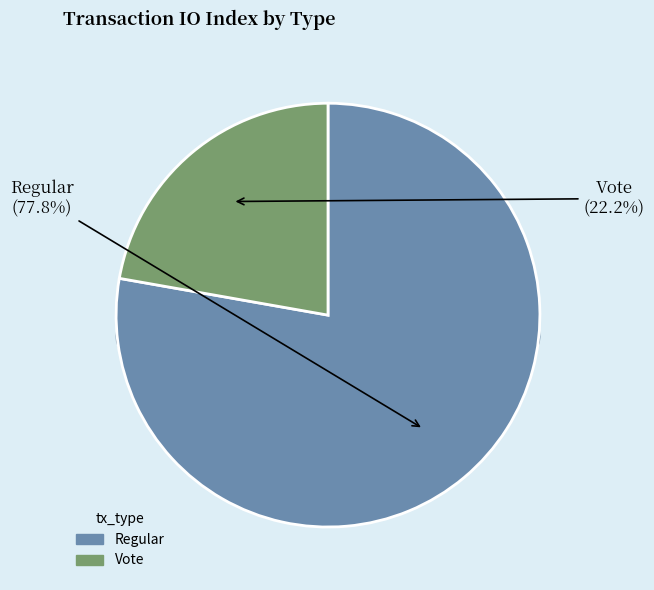

How many segments does this pie chart have?

2